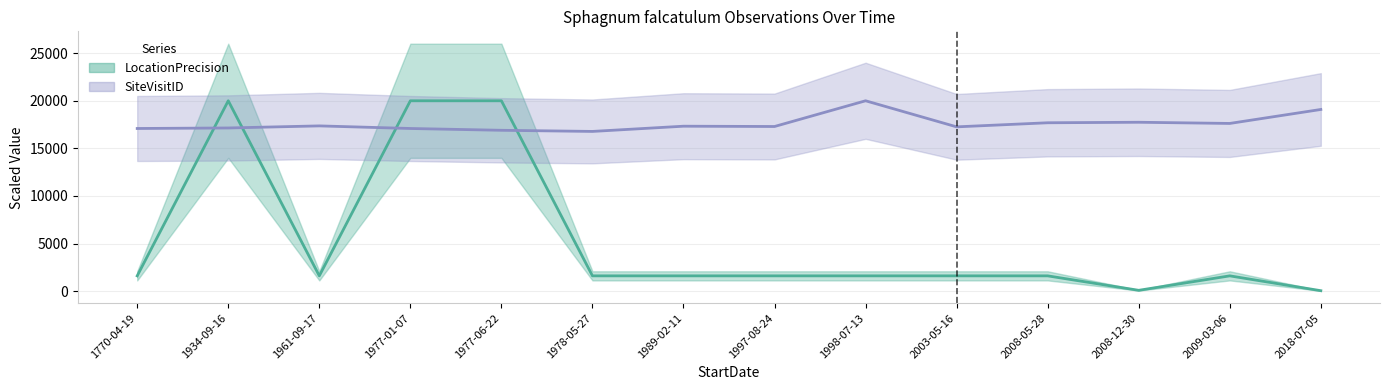

The chart shows a value of 2384 at 1989-02-11. True or false?

False